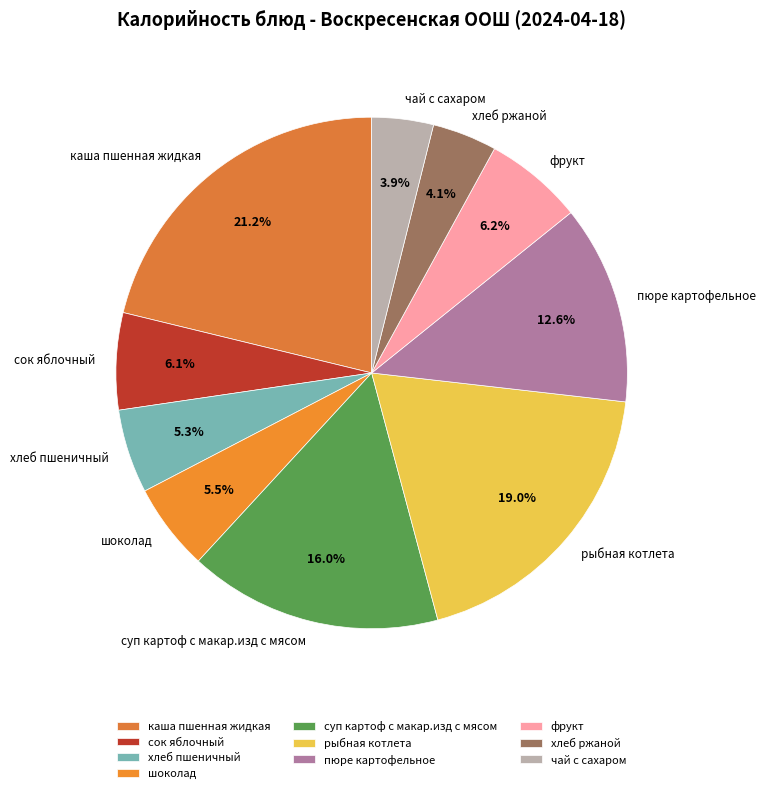

Between хлеб пшеничный and чай с сахаром, which is larger?

хлеб пшеничный